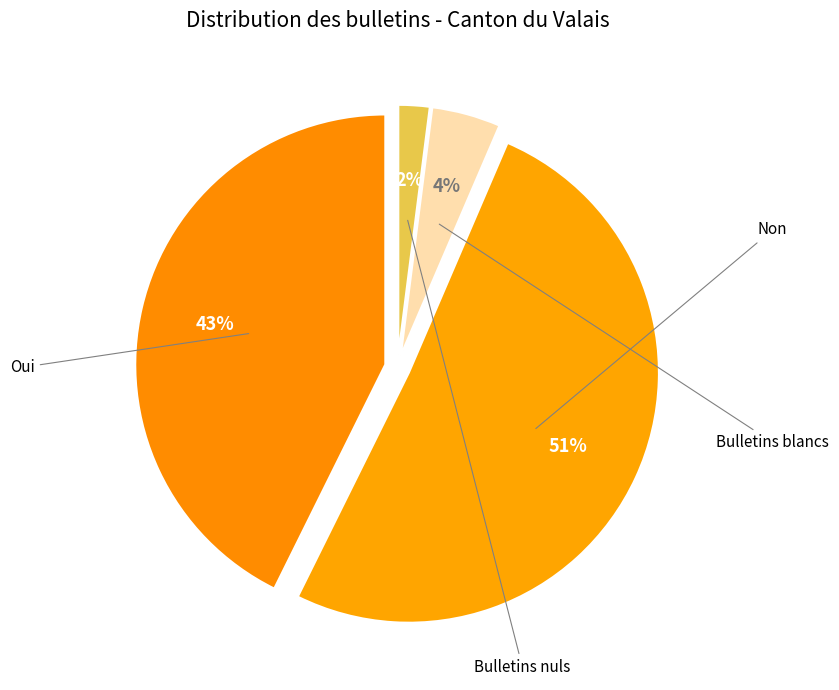

What is the total percentage of Oui and Bulletins blancs?

47.1%